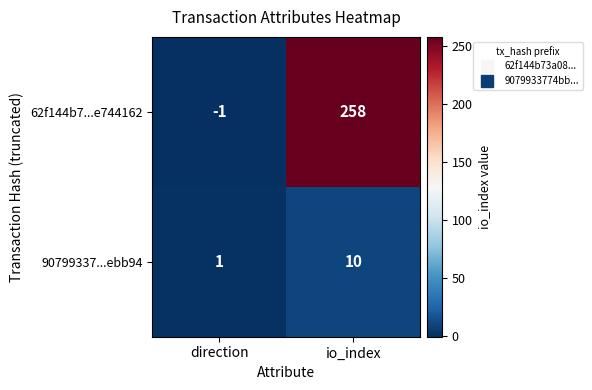

At which category is the sum across all series the highest?

io_index